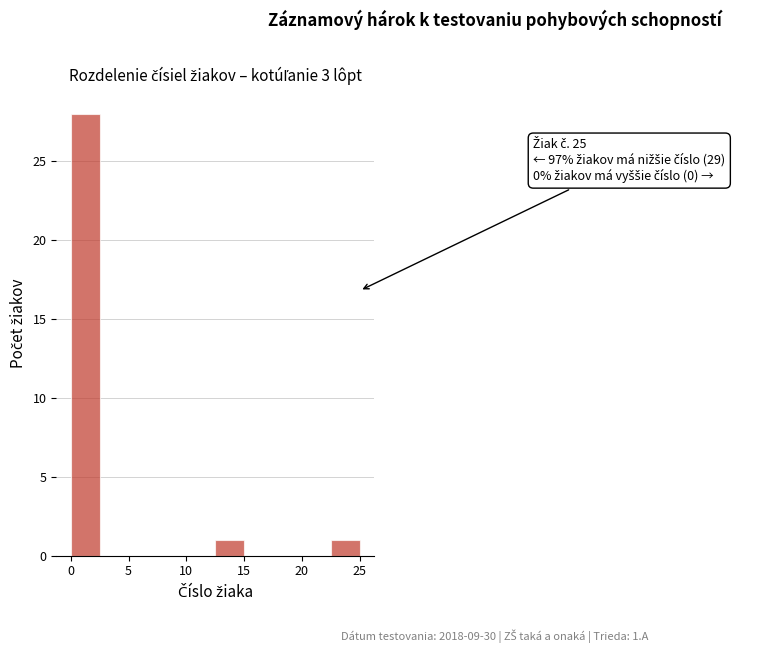

Over which range of the x-axis is the bar tallest?

0.0 to 2.5